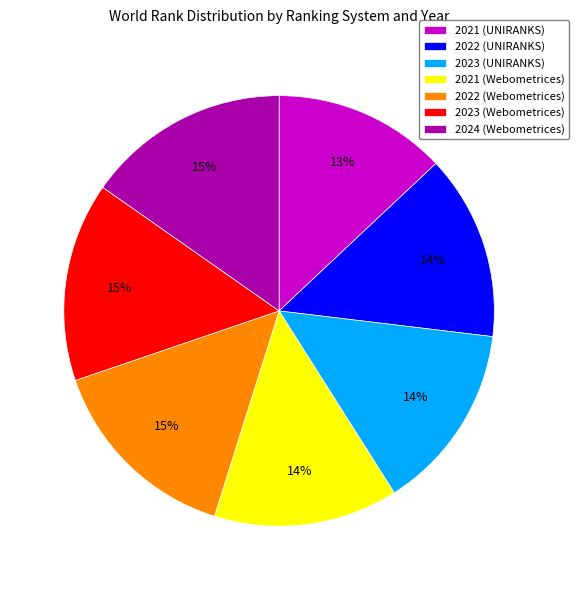

To the nearest percent, what portion does 2021 (Webometrices) represent?

14%